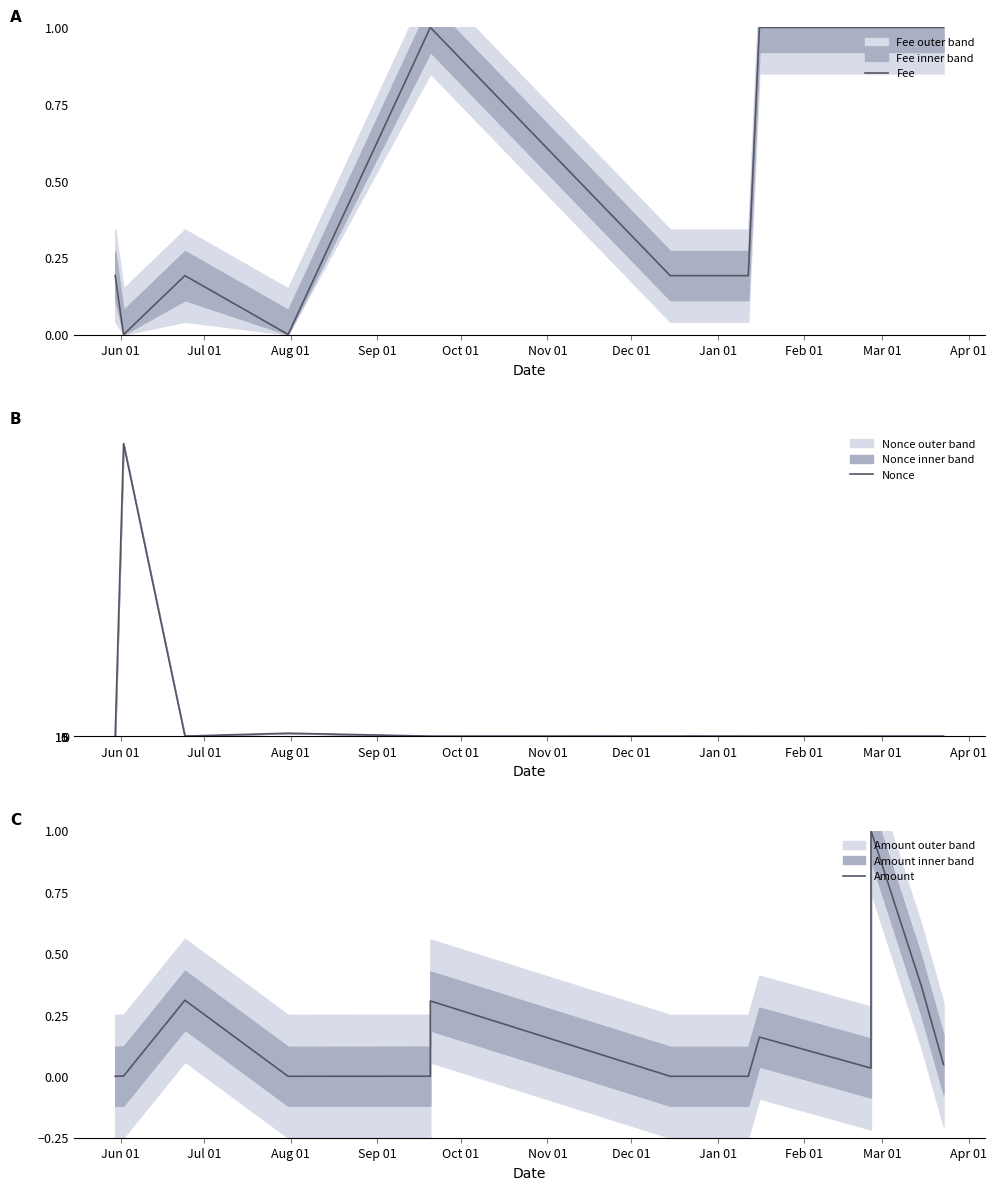

In Nonce, how many points are lower than both neighbors (excluding endpoints)?

4